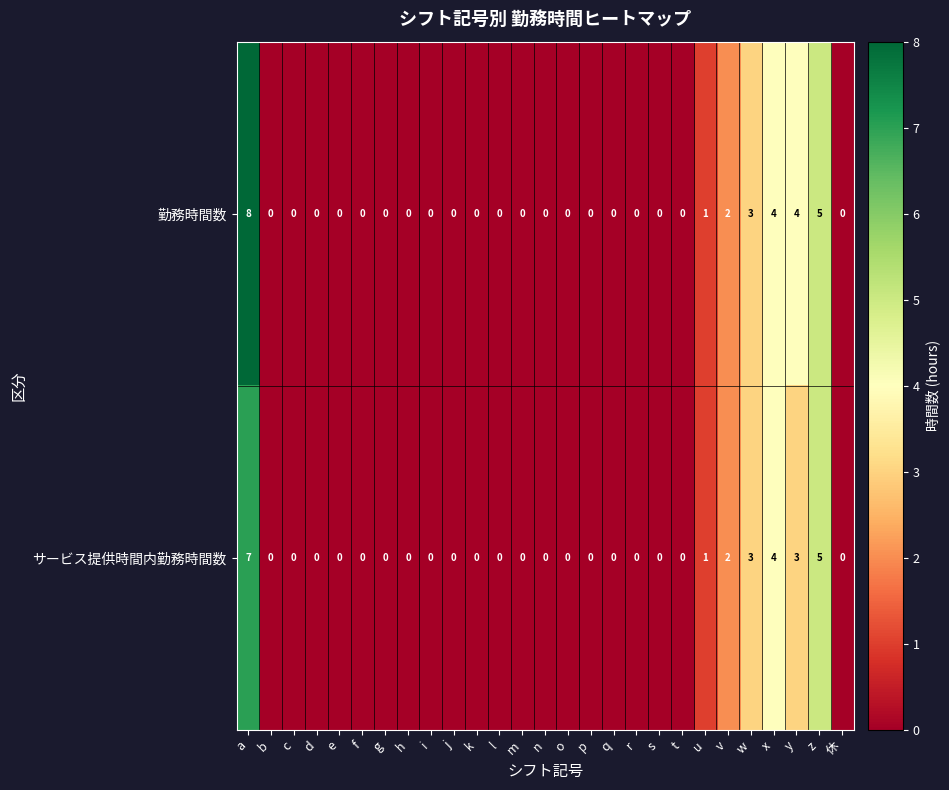

Rank the series by their maximum value, from lowest to highest.

サービス提供時間内勤務時間数, 勤務時間数